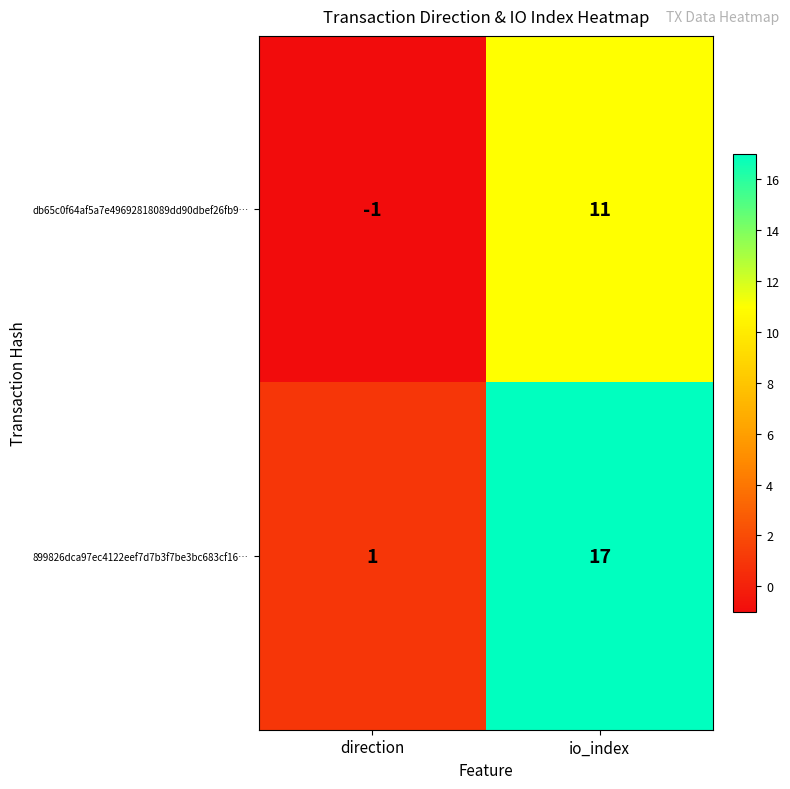

Count the number of data series in this chart.

2